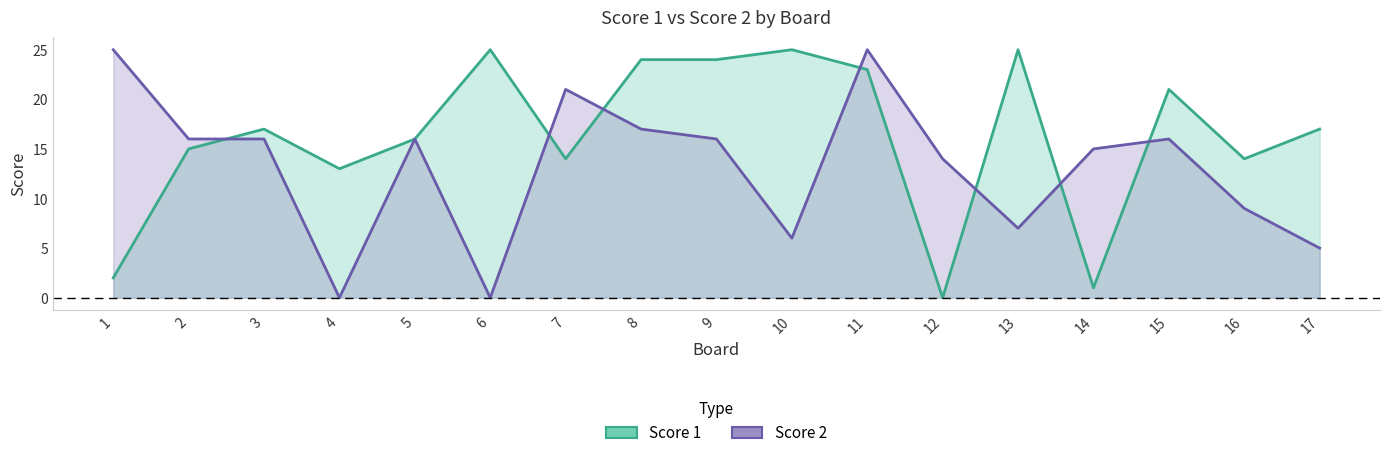

Does the chart have visible grid lines?

No